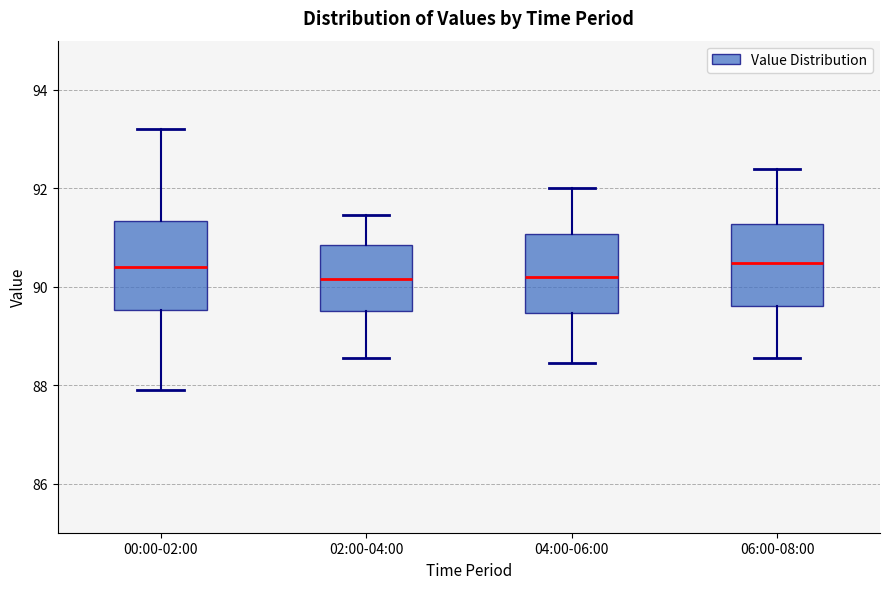

Reading left to right, read every box against the y-axis: the position of its median line, the range the box covers, and the ends of its whiskers. The values are not printed on the chart, so give them approximately, as read against the axis.

00:00-02:00: median 90.4, box 89.6 to 91.4, whiskers 88.0 to 93.2
02:00-04:00: median 90.2, box 89.6 to 90.8, whiskers 88.6 to 91.4
04:00-06:00: median 90.2, box 89.4 to 91.0, whiskers 88.4 to 92.0
06:00-08:00: median 90.4, box 89.6 to 91.2, whiskers 88.6 to 92.4